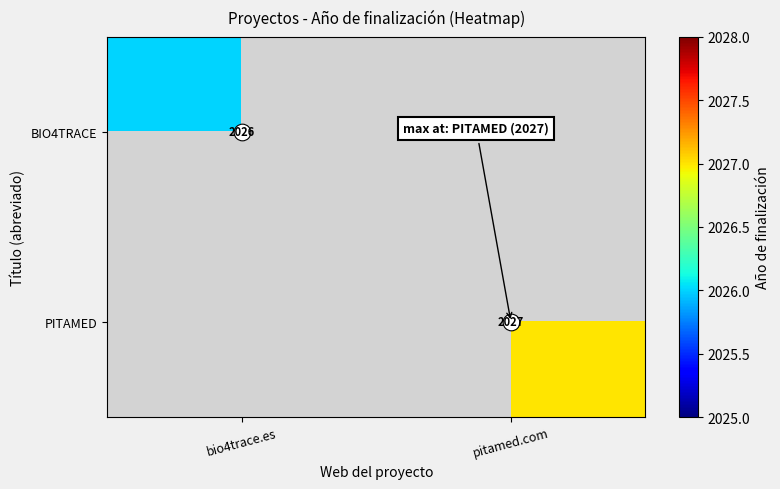

What value does the PITAMED series have at pitamed.com?

2027.0